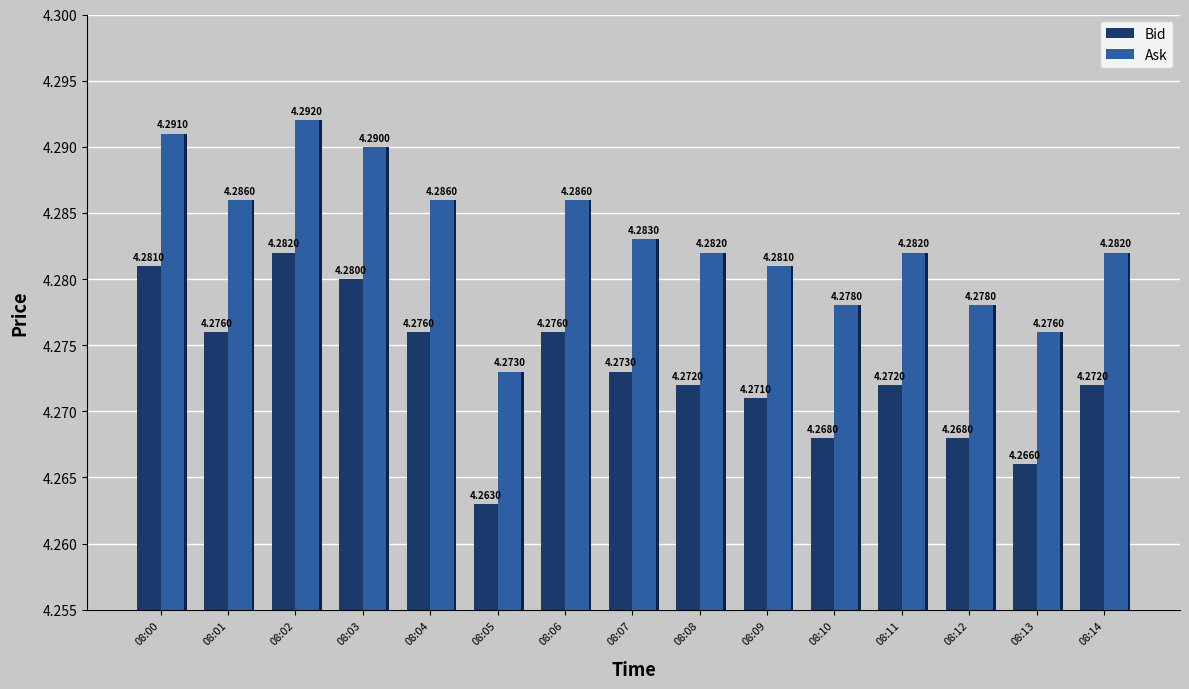

At which category is the sum across all series the highest?

08:02